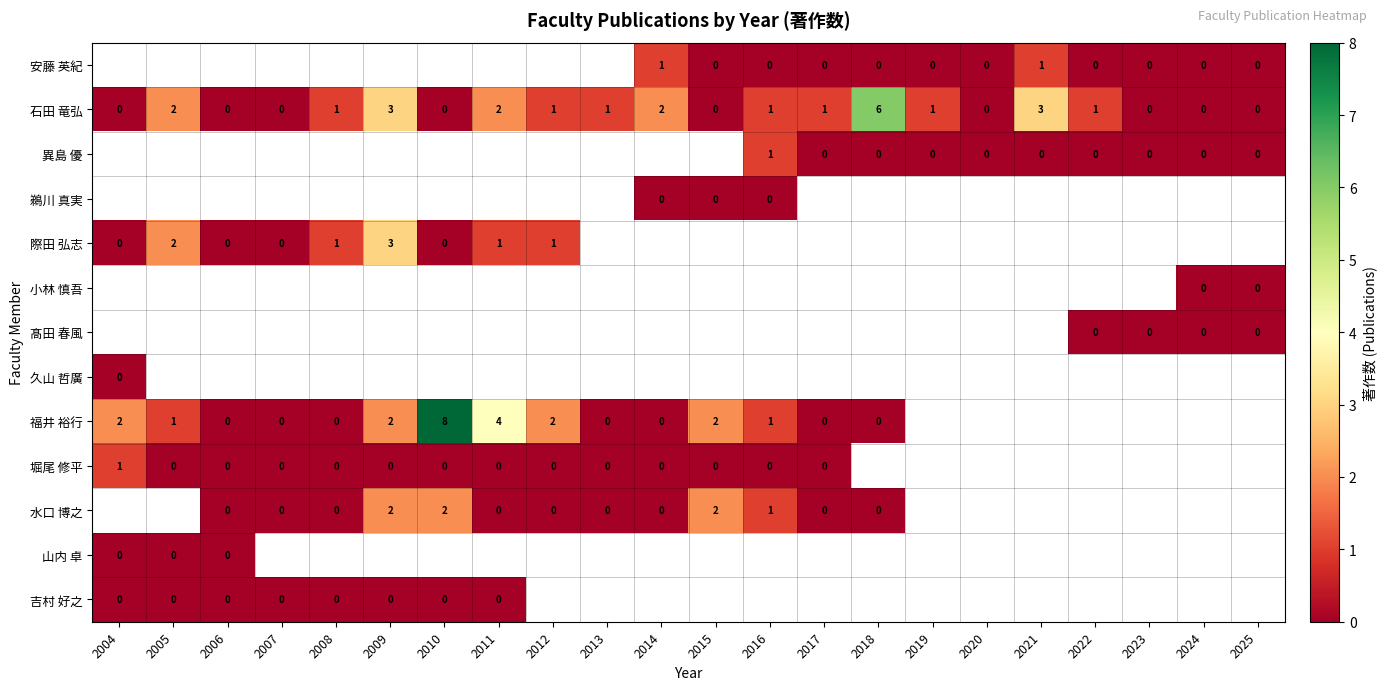

True or false: 福井 裕行 has a value of 1 at 2004.

False